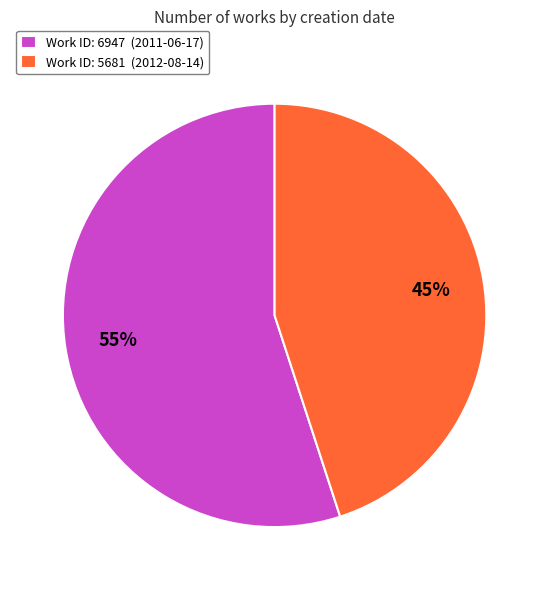

Count the number of slices in the pie.

2